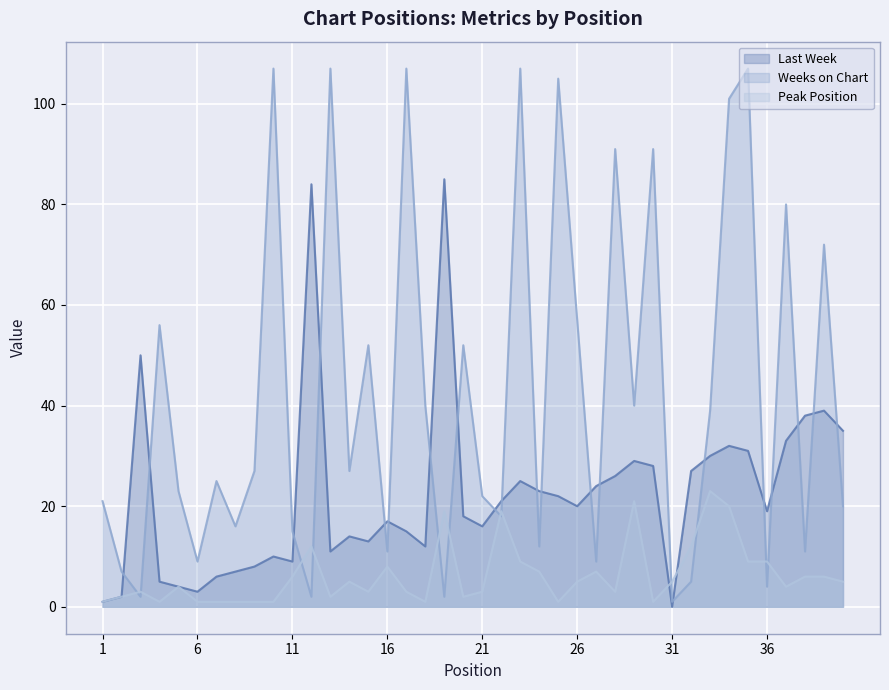

True or false: Last Week has a value of 6 at 15.

False